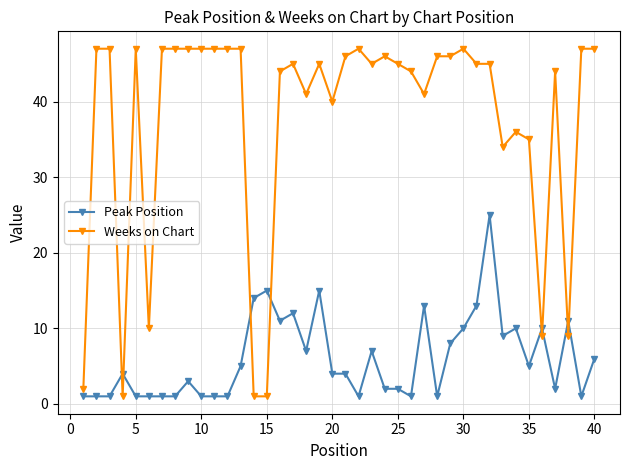

List the series in order of their peak value, highest first.

Weeks on Chart, Peak Position